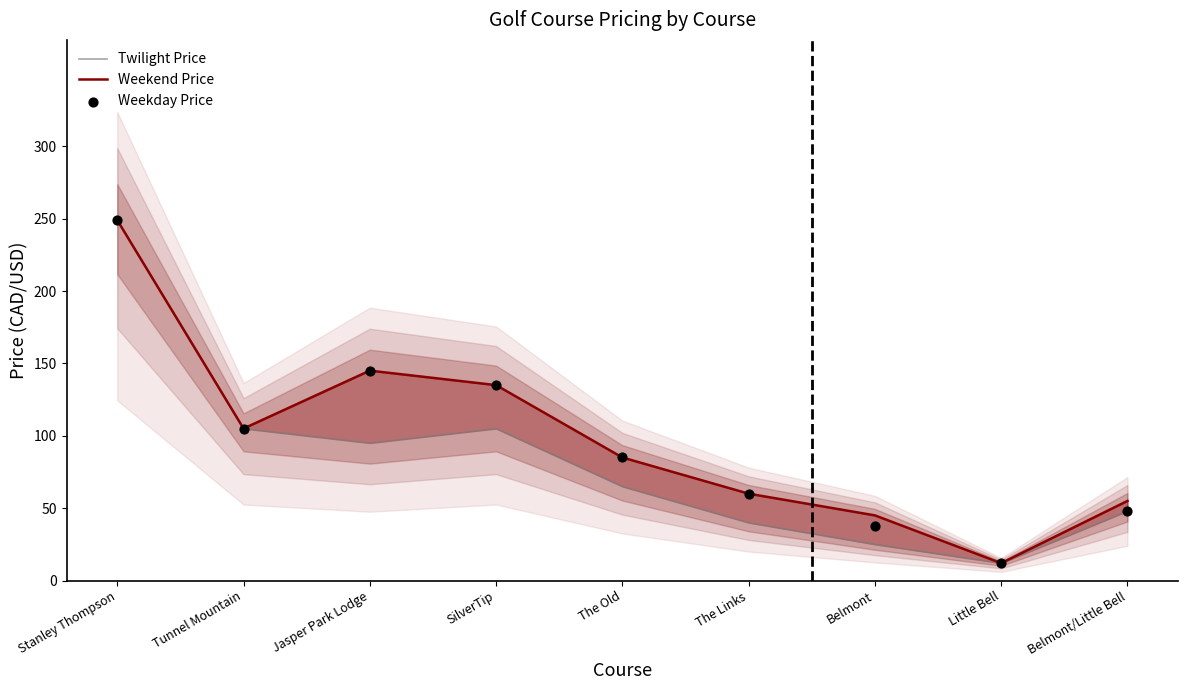

At which category is the sum across all series the highest?

Stanley Thompson